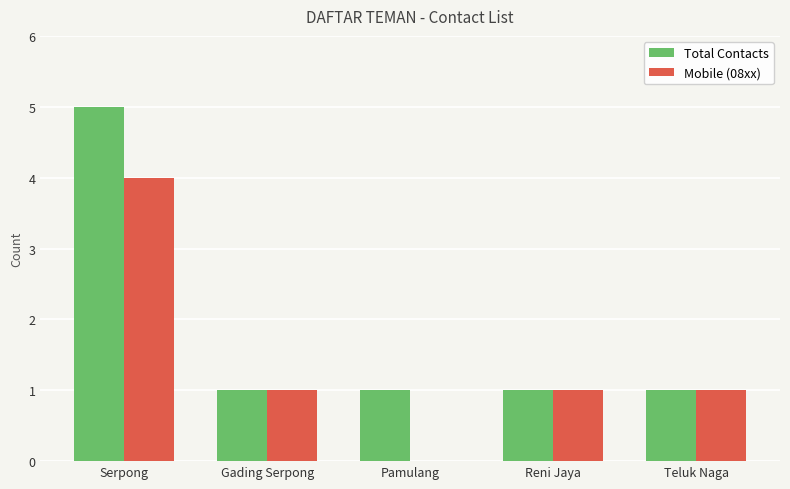

At which category does the chart reach its peak across all series?

Serpong